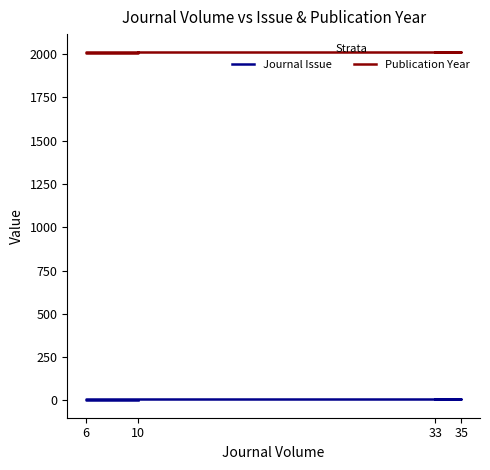

How many lines are shown in the chart?

2